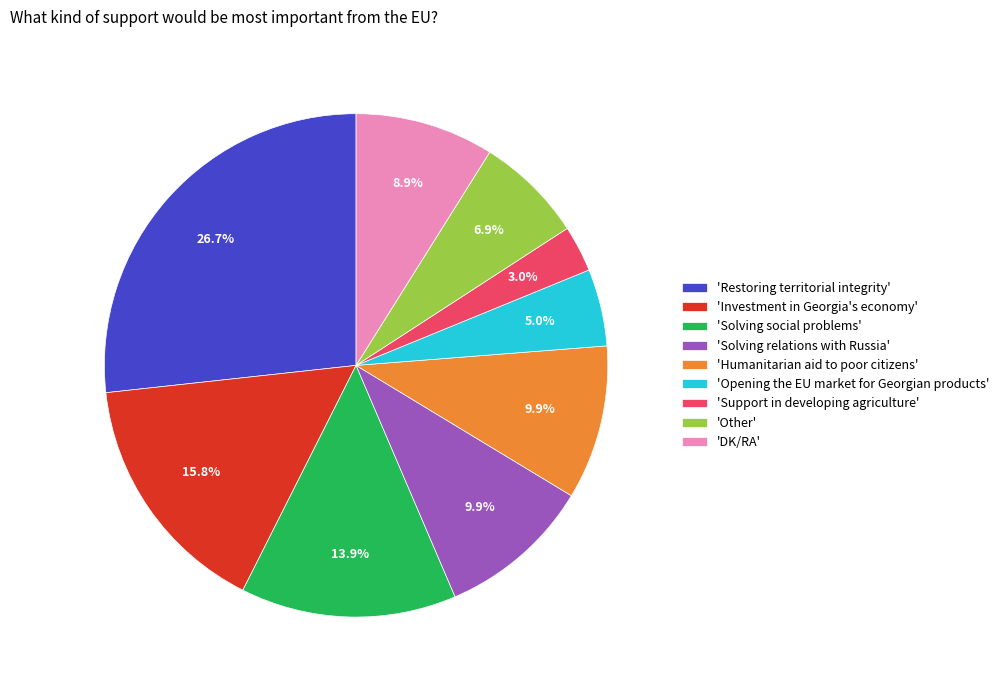

Is there a majority slice in this chart?

No